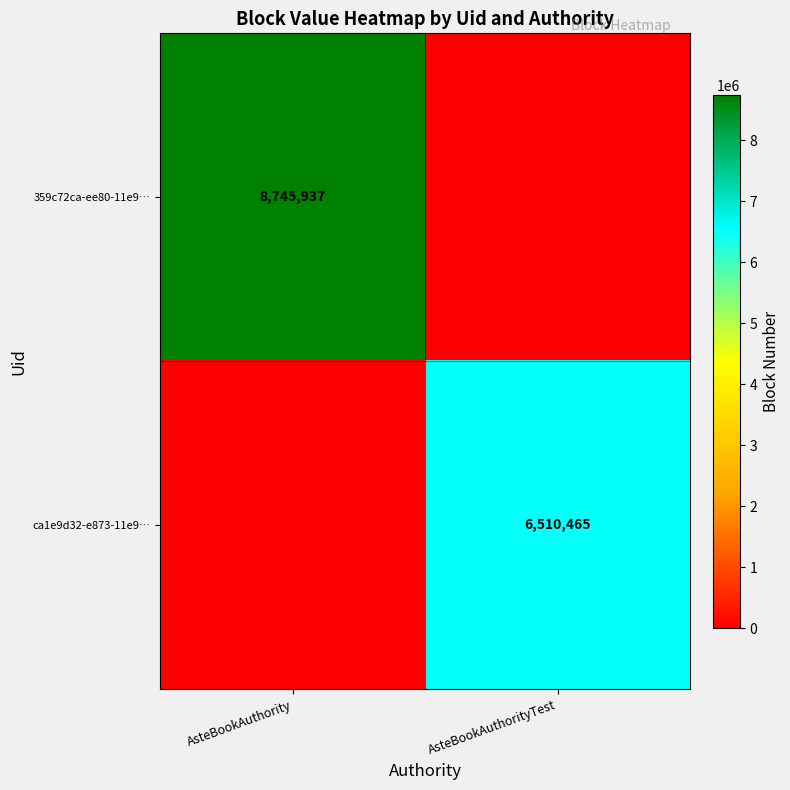

True or false: 359c72ca-ee80-11e9… has a value of 14881656 at AsteBookAuthority.

False